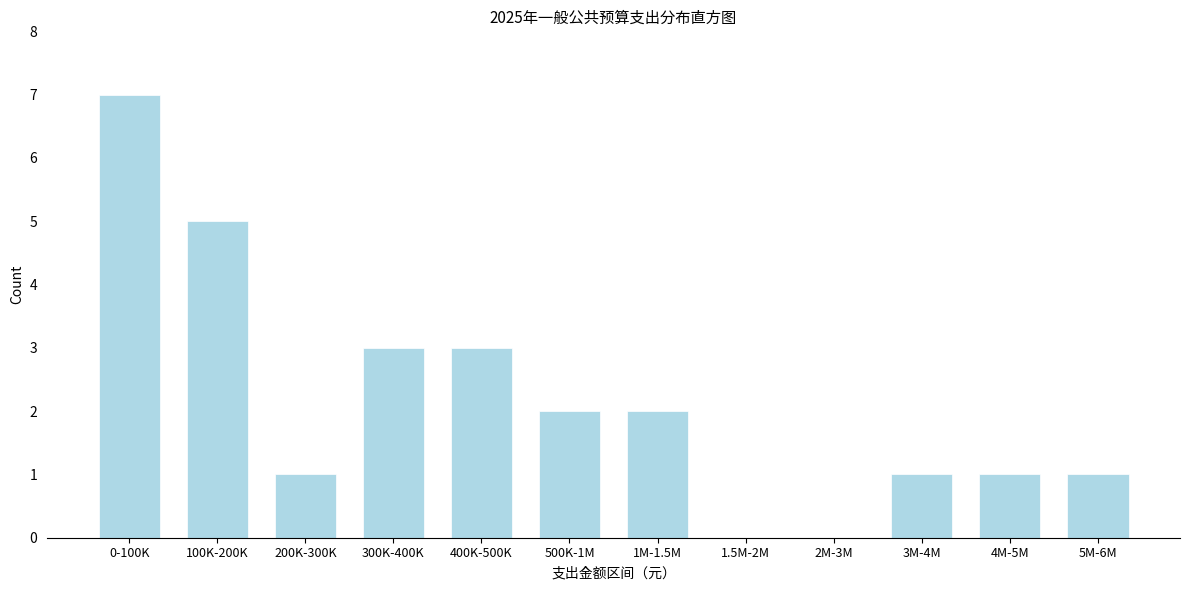

Reading left to right, list all the values displayed in this chart.

0-100K=7	100K-200K=5	200K-300K=1	300K-400K=3	400K-500K=3	500K-1M=2	1M-1.5M=2	1.5M-2M=0	2M-3M=0	3M-4M=1	4M-5M=1	5M-6M=1